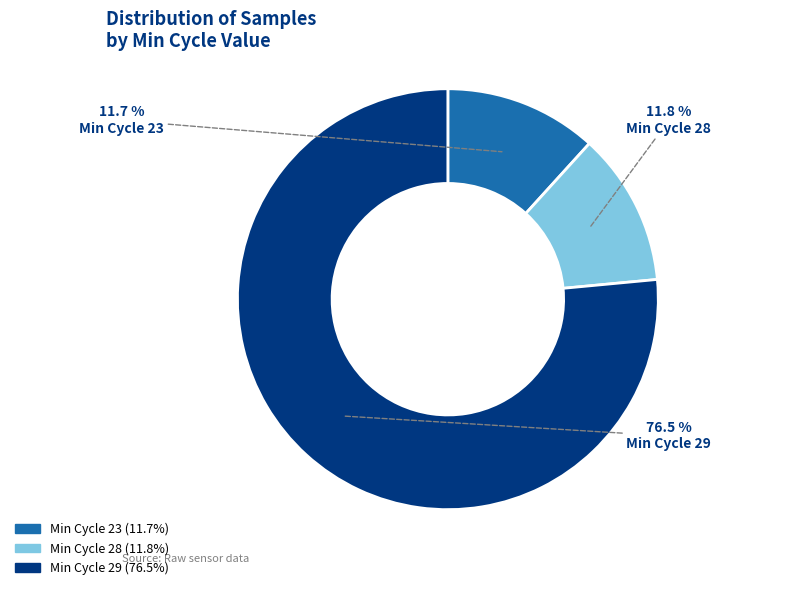

How many segments does this pie chart have?

3